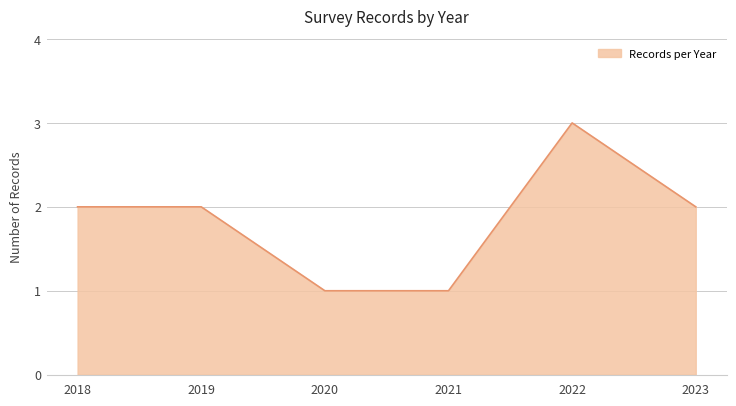

What is the ratio of the value at 2020 to the value at 2023?

0.5